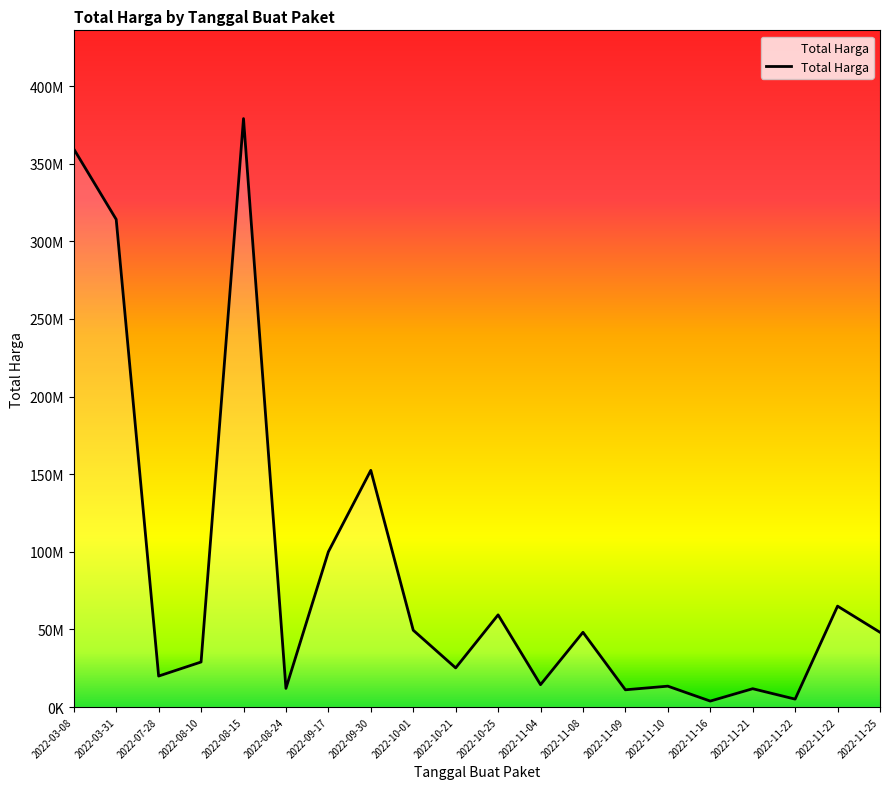

What is the difference between the maximum and minimum values?

375250000